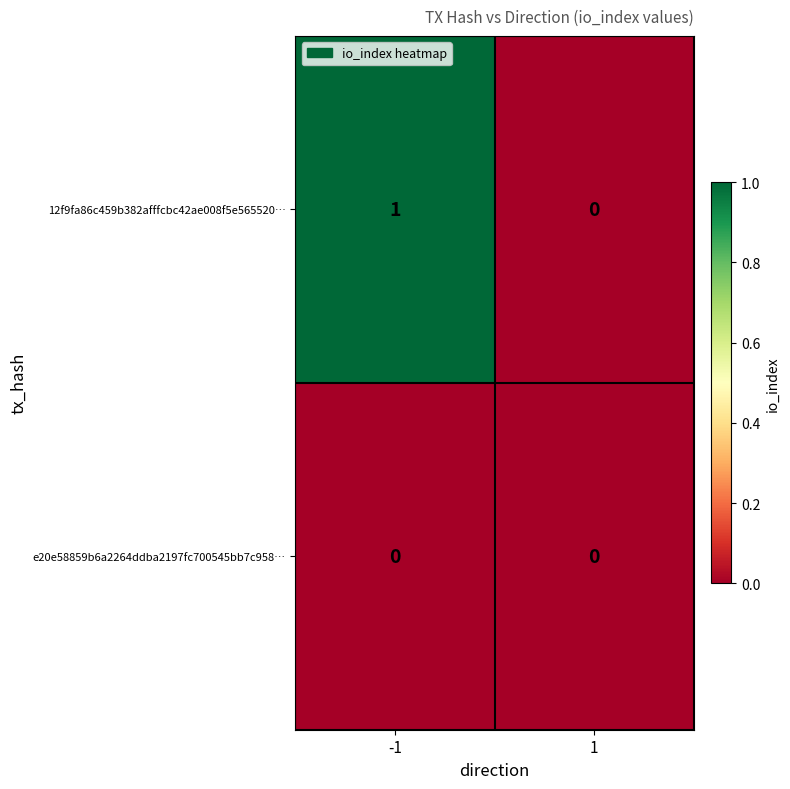

Count the number of data series in this chart.

2